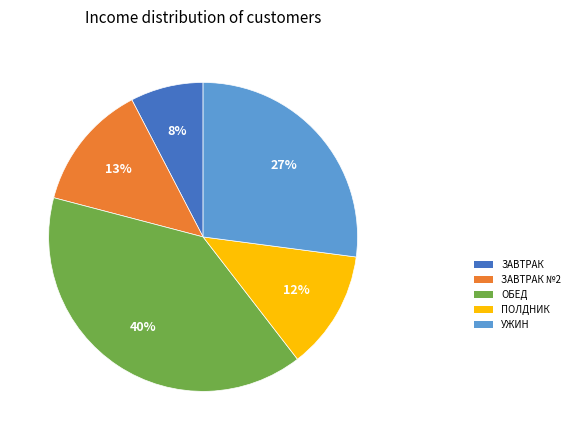

How many slices are in this pie chart?

5